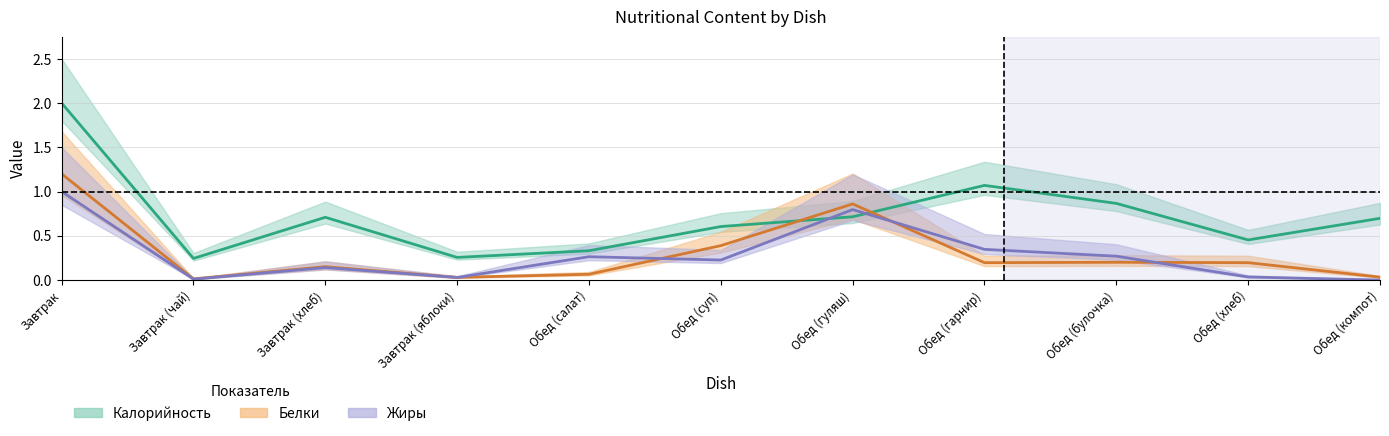

Where do Белки and Калорийность first cross each other?

Обед (суп) and Обед (гуляш)